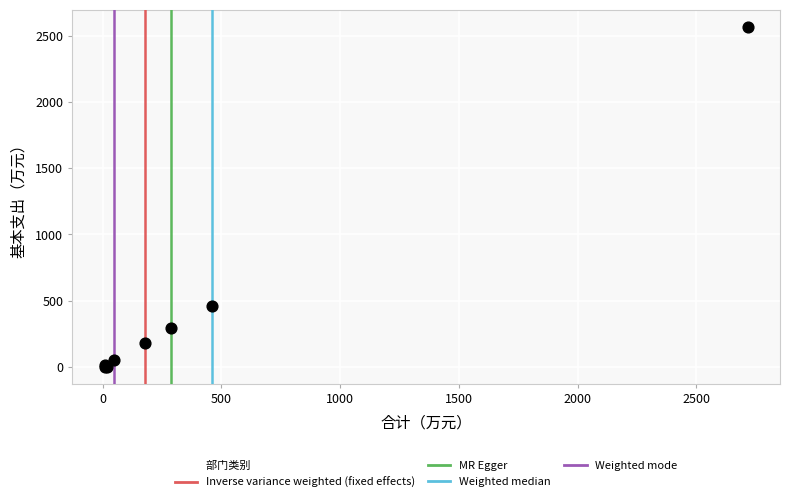

What Y value in the scatter plot is closest to 1284?

458.4